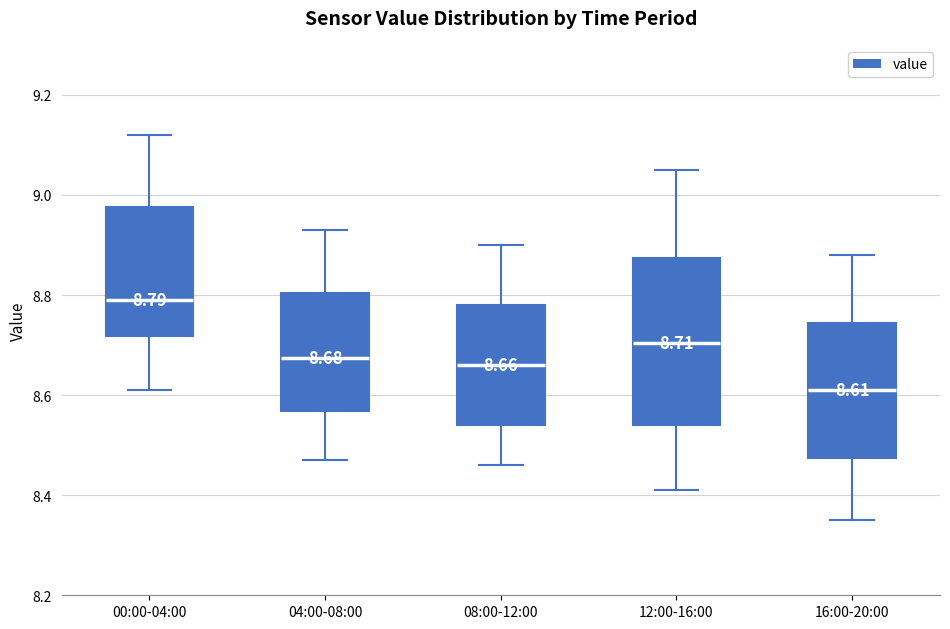

Comparing the boxes themselves (not the whiskers), which one is the tallest?

12:00-16:00